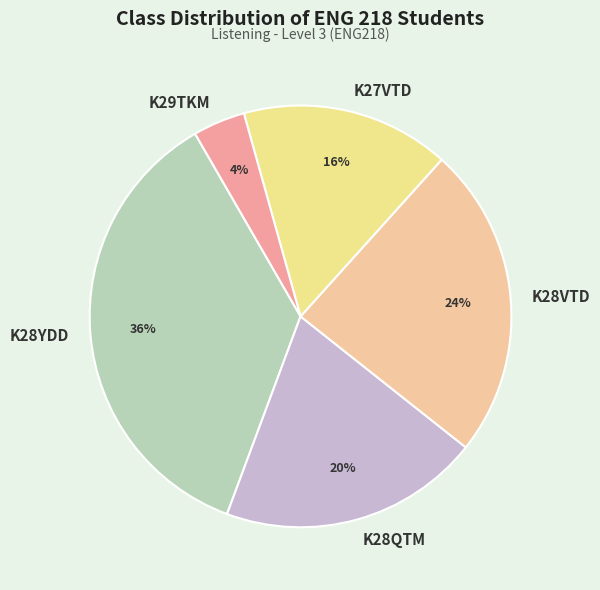

The K29TKM slice represents 16% of the pie. True or false?

False